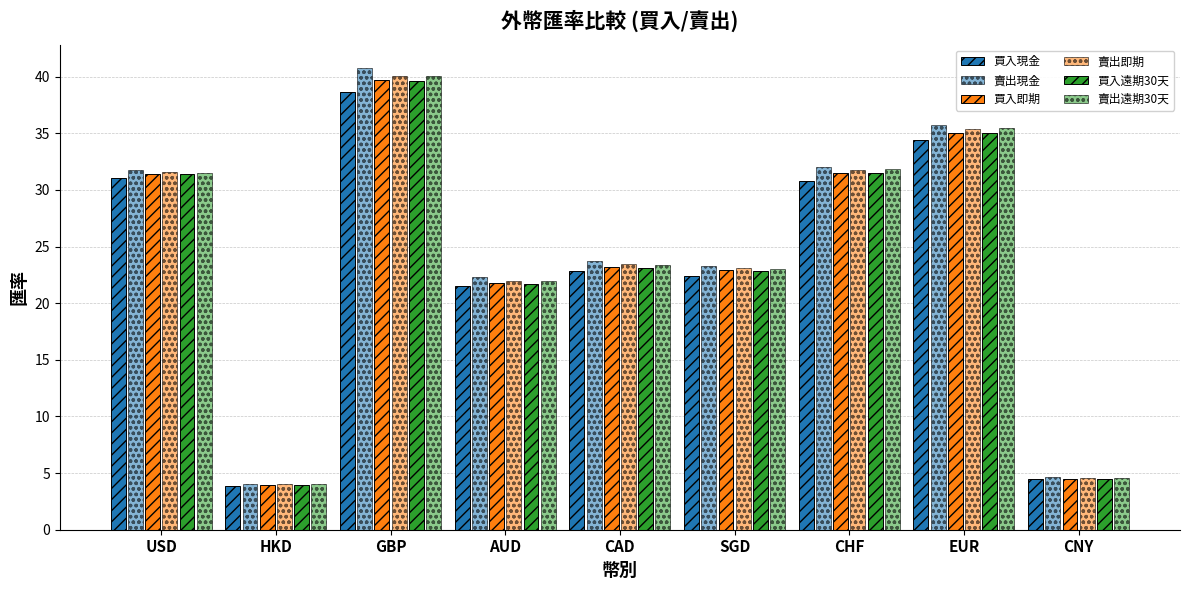

What is the label of the 9th bar from the left?

CNY